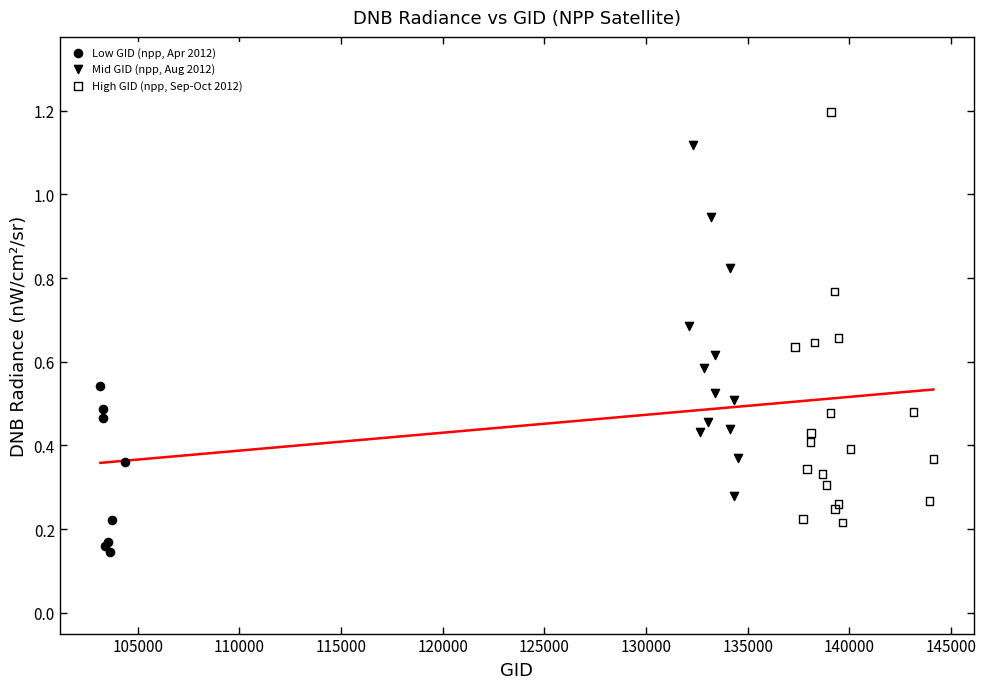

Which series has the widest spread of Y values?

High GID (npp, Sep-Oct 2012)